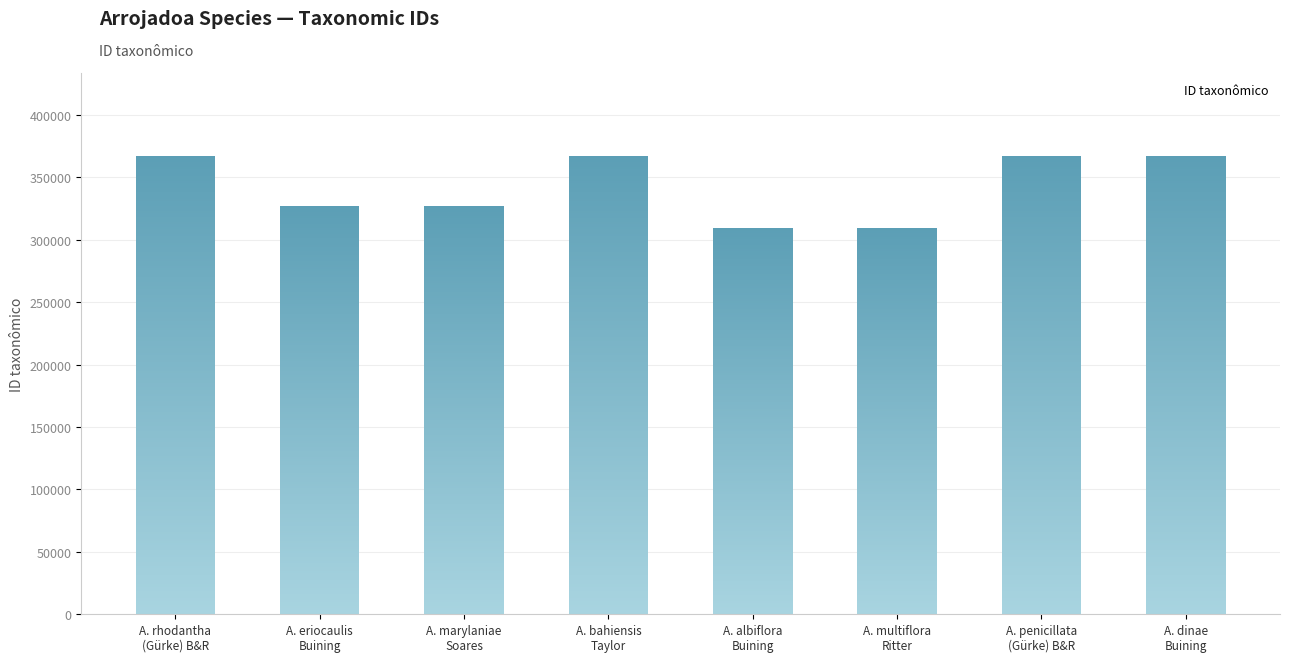

How many data points does each series have?

8